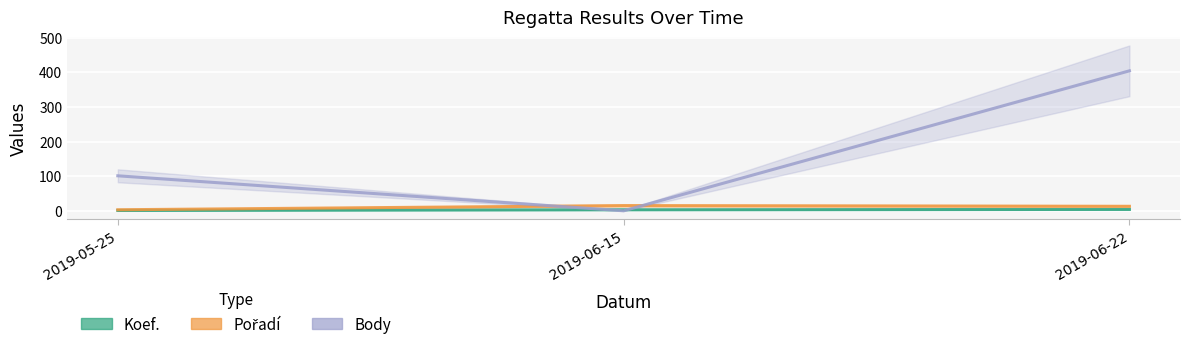

At which category is the sum across all series the highest?

2019-06-22